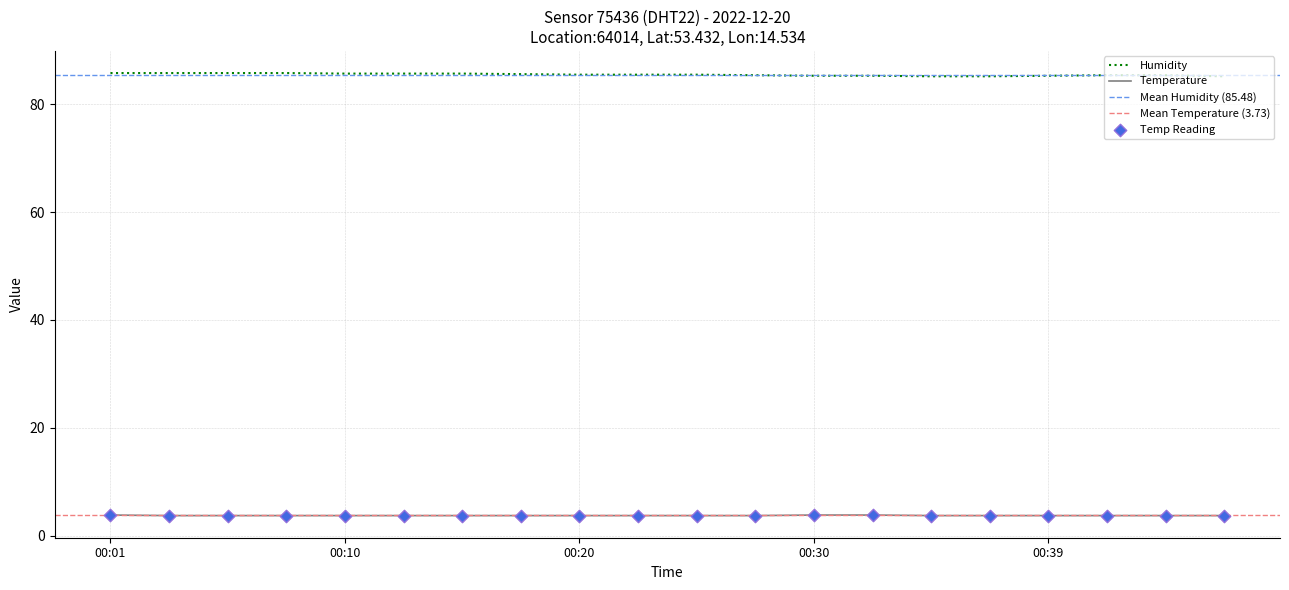

At how many categories does at least one series exceed 12?

20